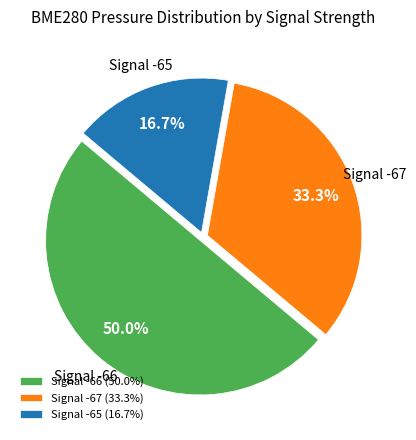

Approximately how many times larger is the value at Signal -66 (50.0%) compared to Signal -65 (16.7%)?

3.0